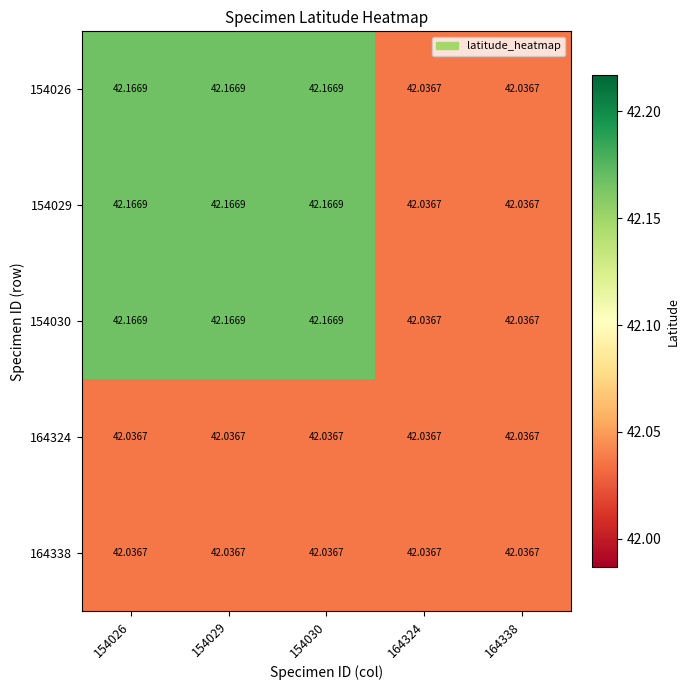

Is the value of 154030 at 154026 greater than the value of 164338 at 154026?

Yes